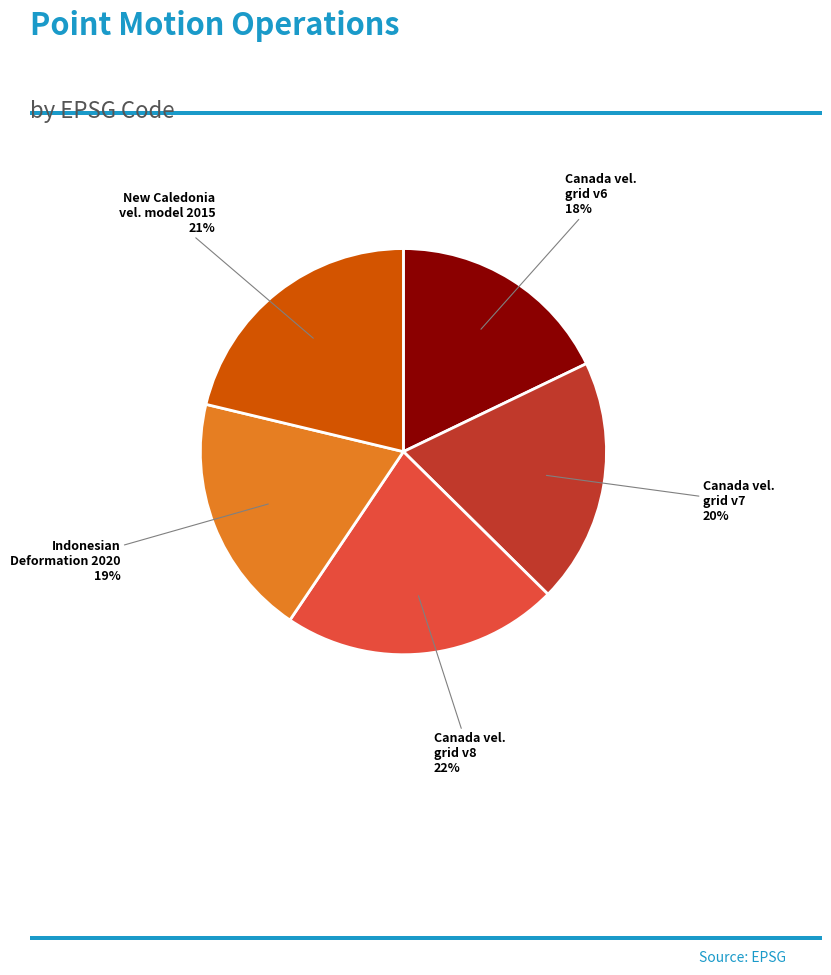

To the nearest percent, what is the difference between the largest and smallest slice percentages?

4%